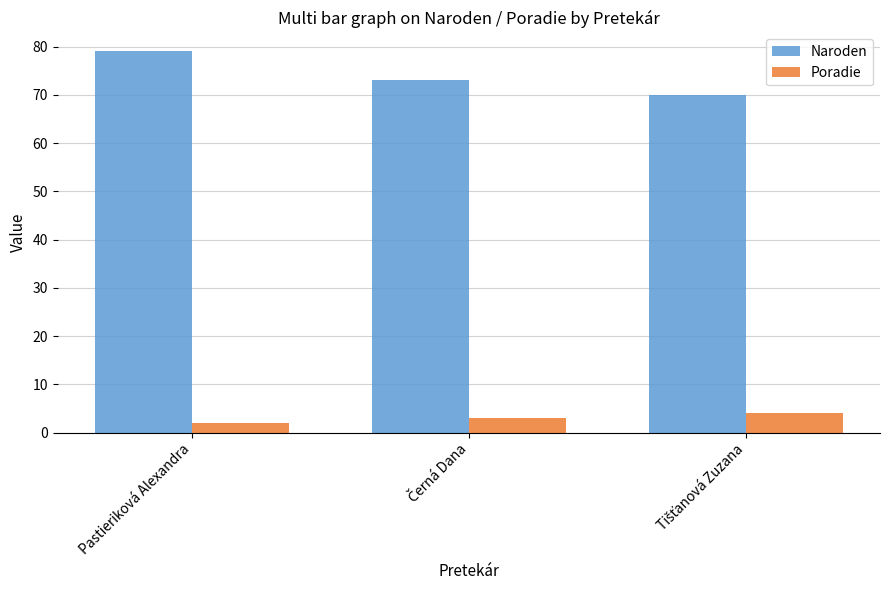

How many bars are there in total?

6